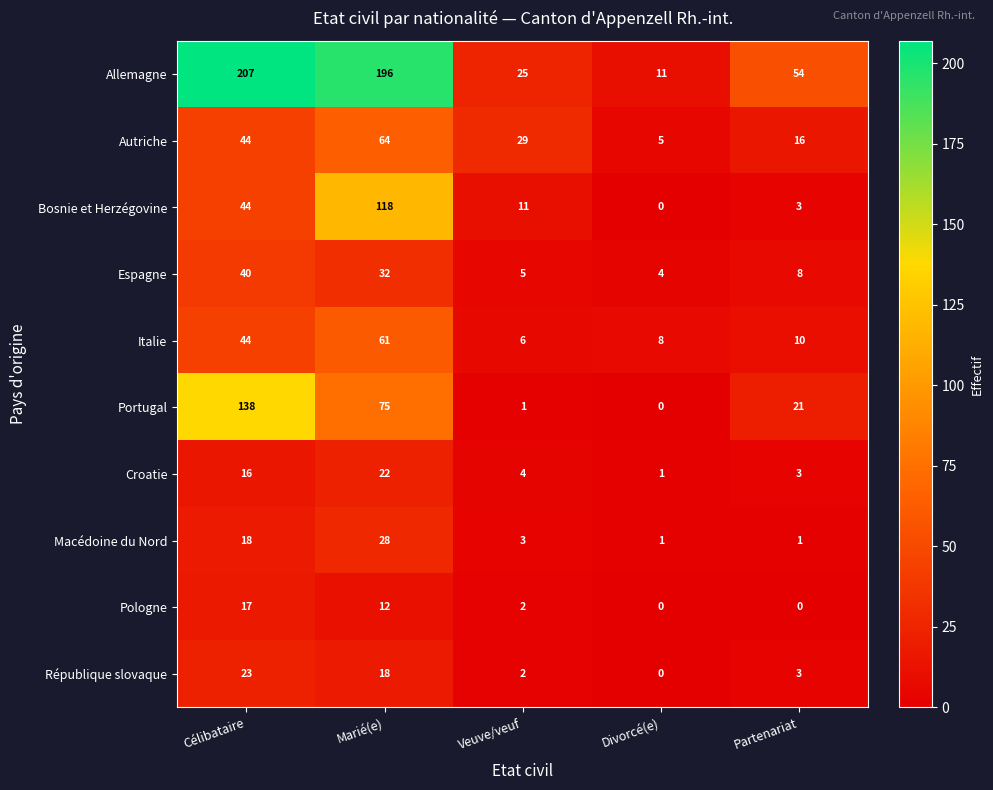

At which category is the sum across all series the highest?

Marié(e)